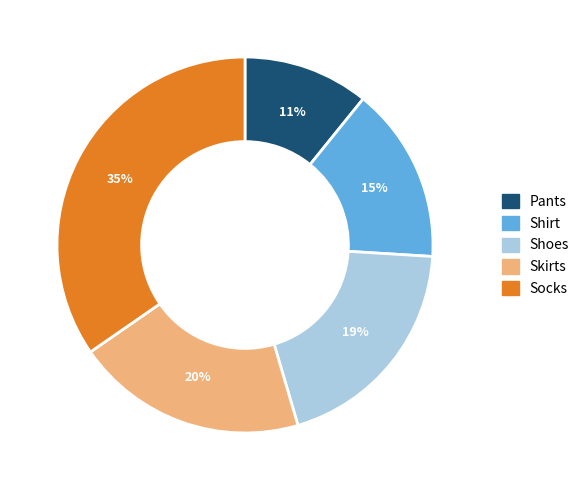

How many slices are in this pie chart?

5